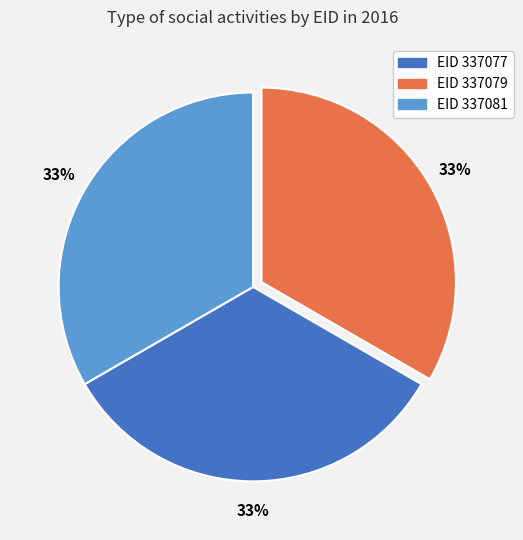

Is EID 337081 the majority of the pie?

No